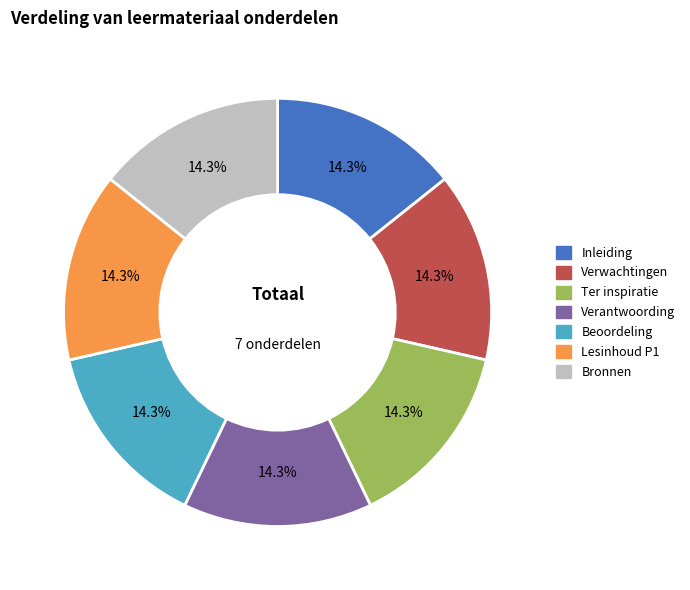

To the nearest percent, what percentage of the pie is Inleiding?

14%